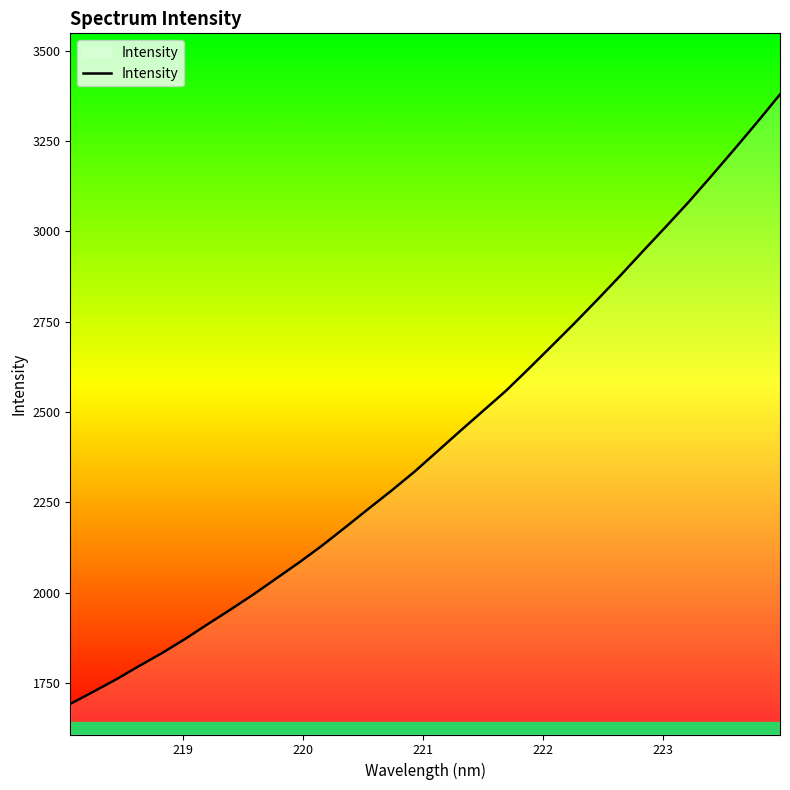

What is the difference between the maximum and second lowest values?

1652.8